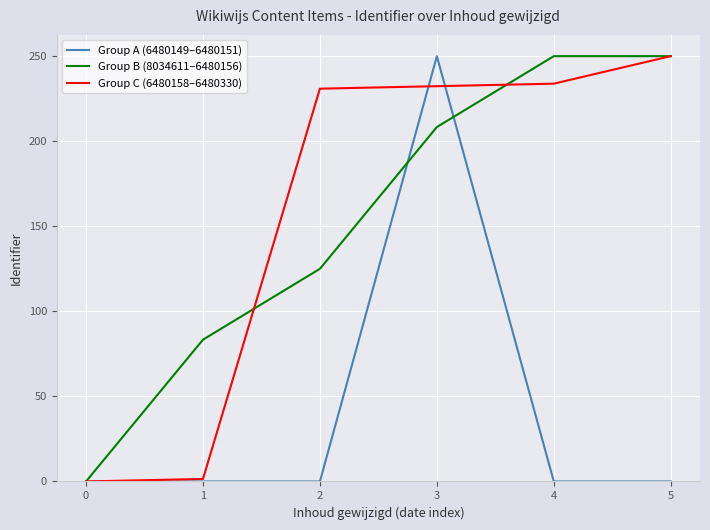

What is the maximum value shown in the chart?

250.0